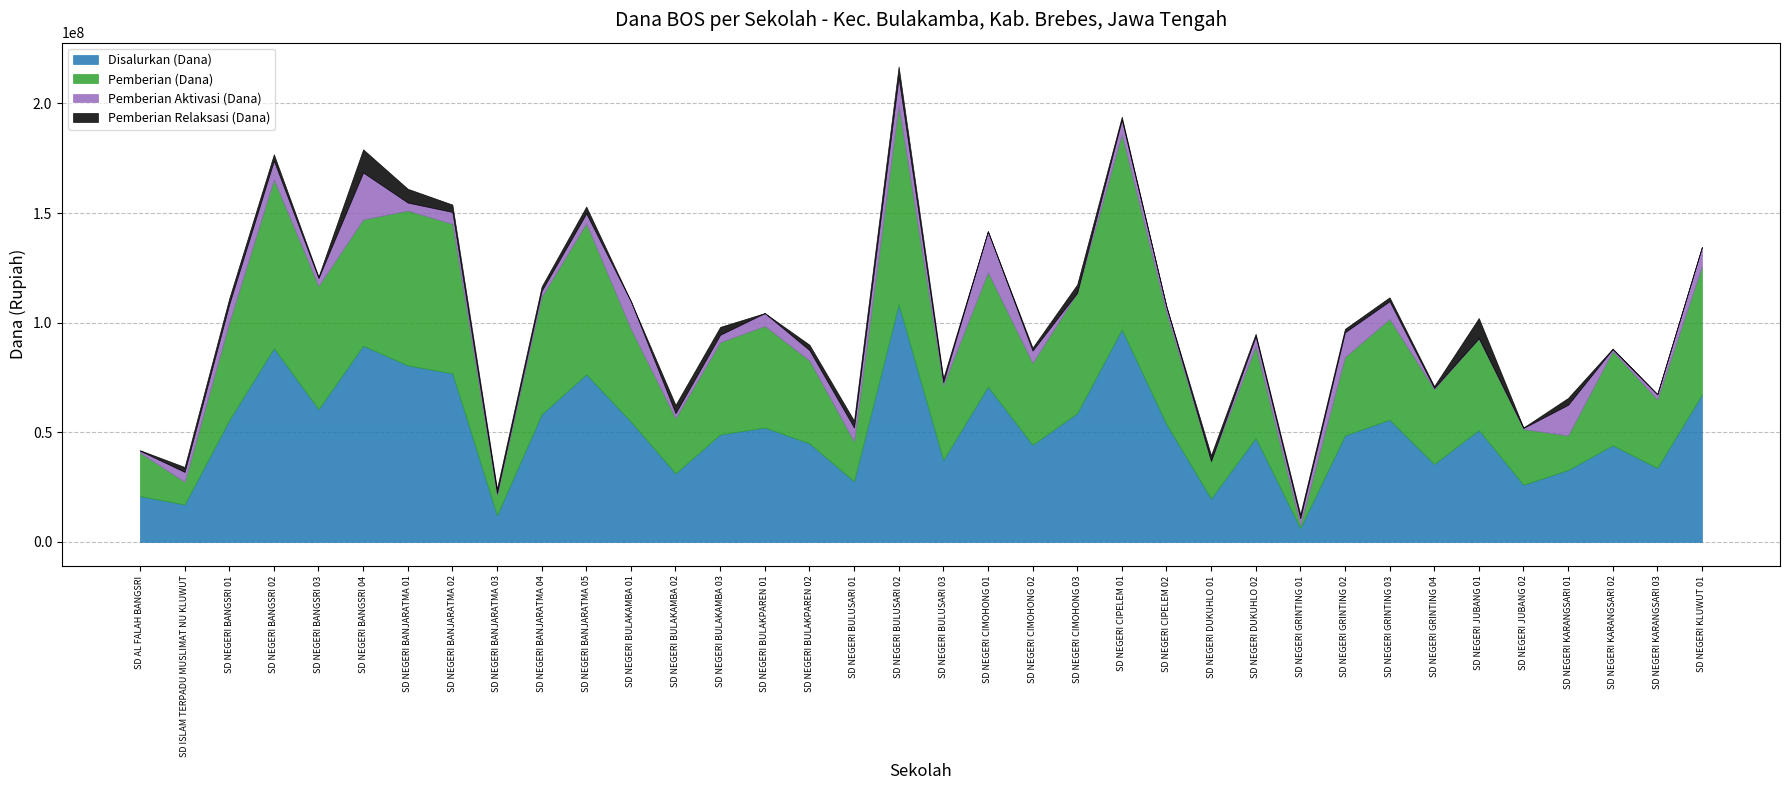

What is the label of the 24th point from the left?

SD NEGERI CIPELEM 02